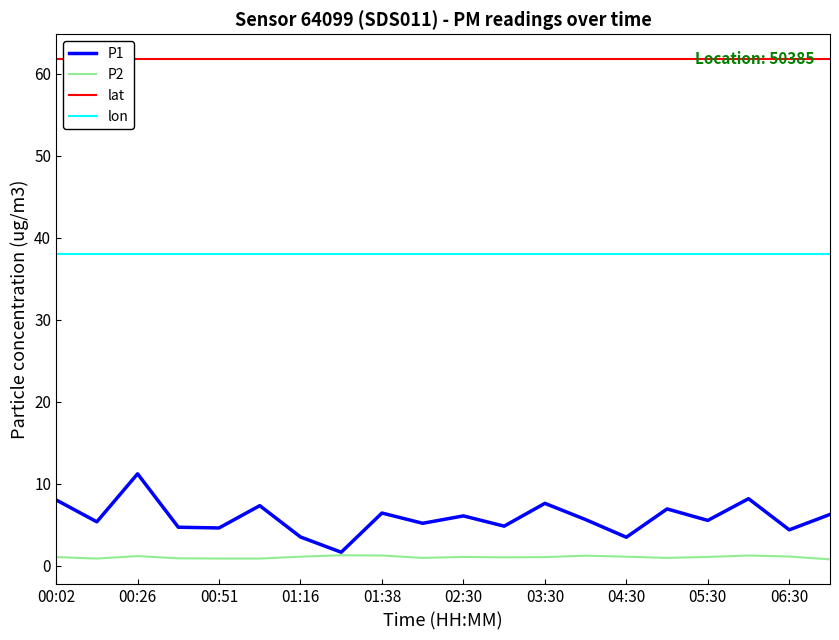

True or false: lat and P2 intersect in this chart.

False